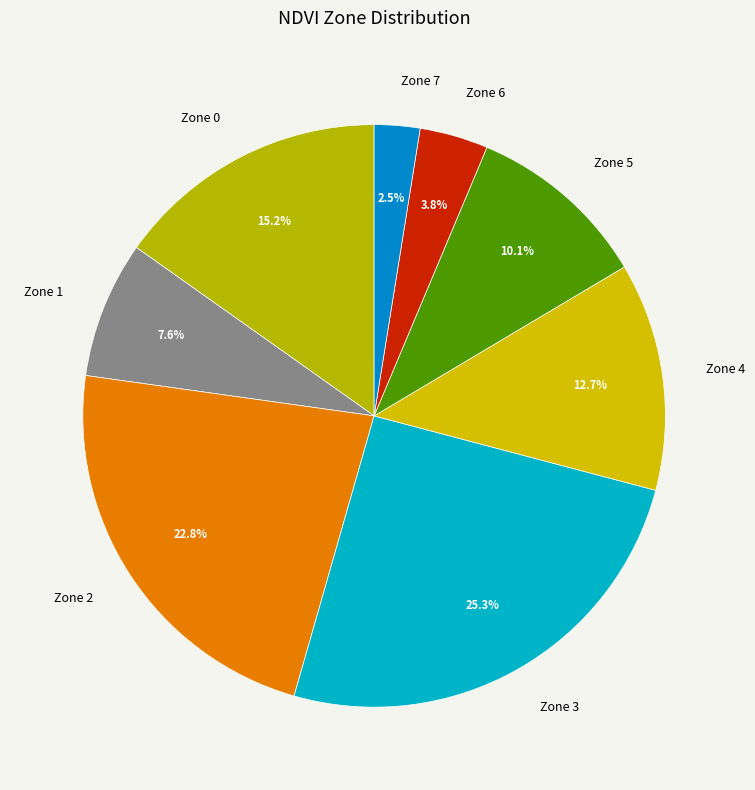

Which has a higher value, Zone 4 or Zone 6?

Zone 4